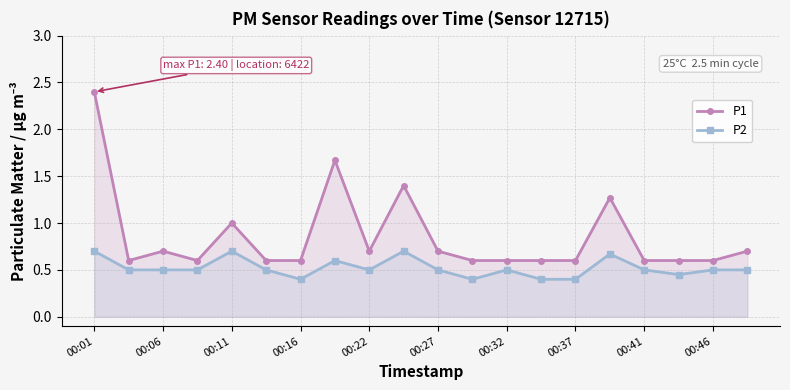

Which category has the highest value across all series?

00:01